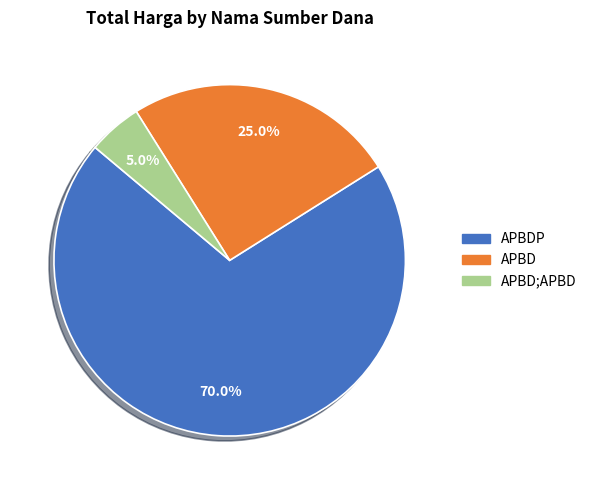

What is the largest slice in the pie chart?

APBDP